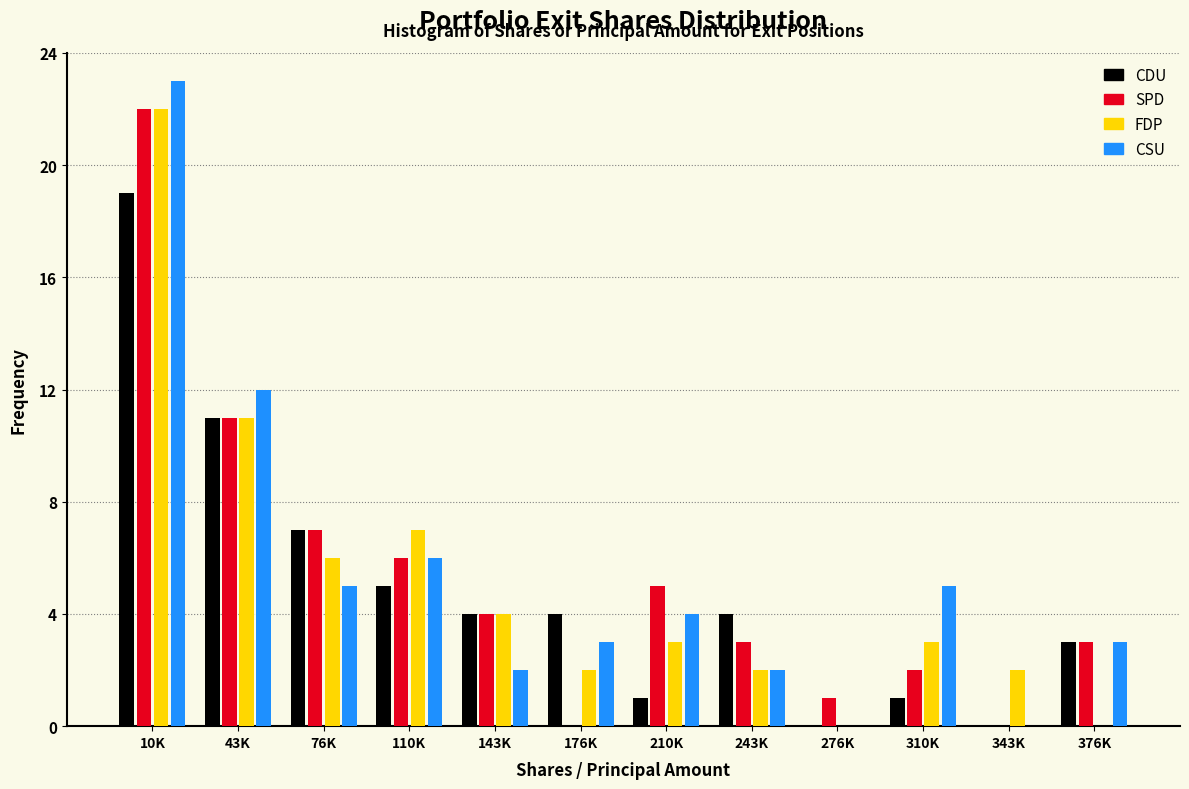

Which category has the highest value in the CDU series?

10K